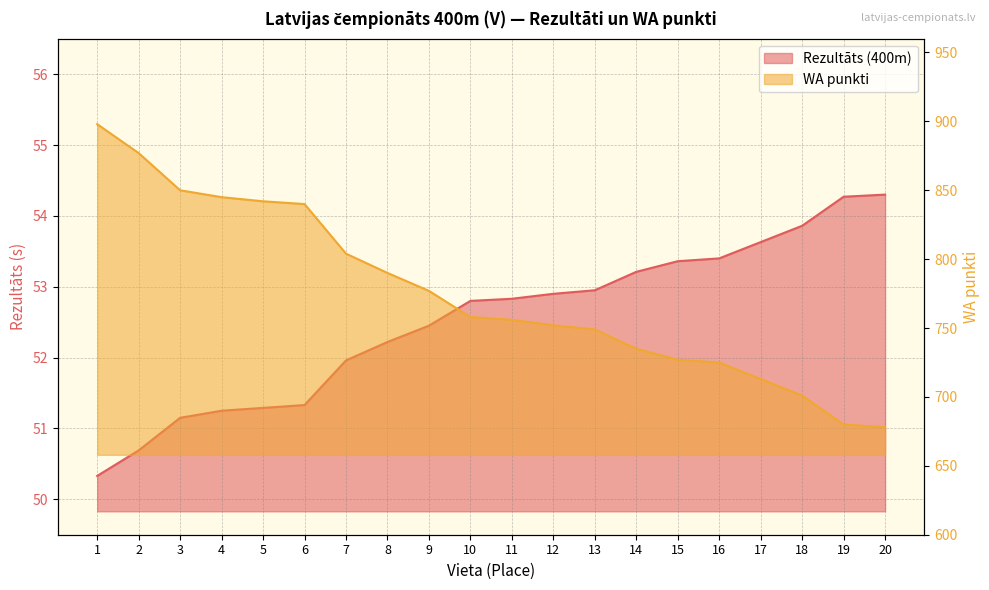

Read the Rezultāts (400m) value at 7.

52.0